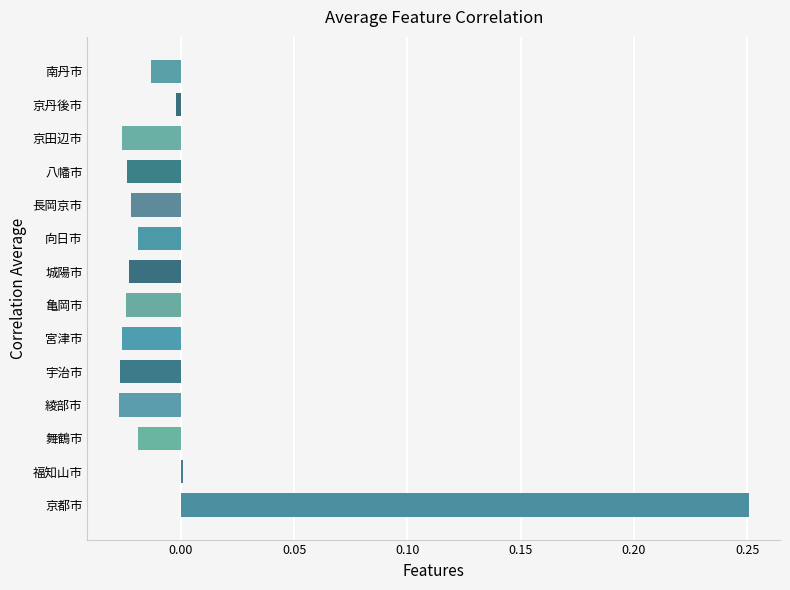

Count the number of categories in the chart.

14